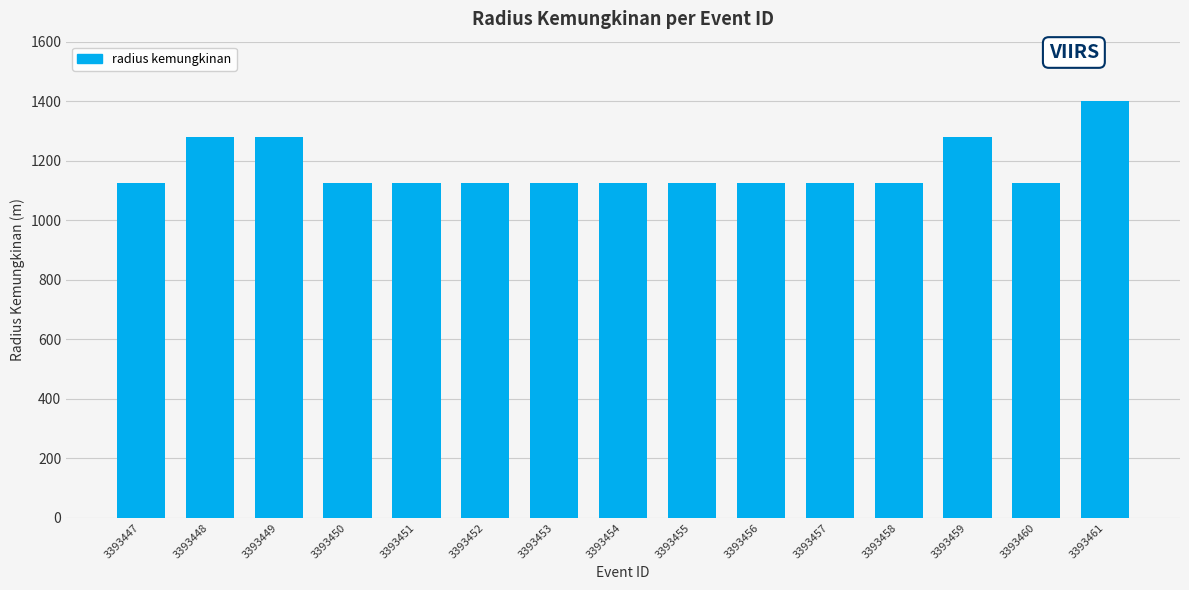

What is the difference between the second highest and minimum values?

155